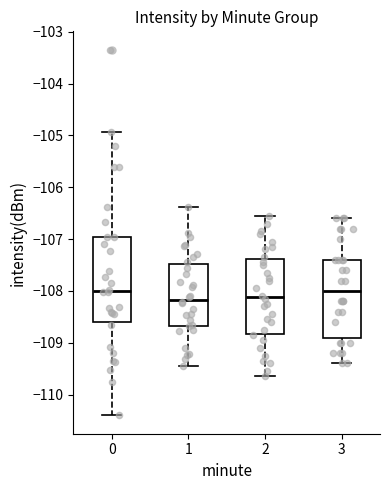

Reading left to right, read every box against the y-axis: the position of its median line, the range the box covers, and the ends of its whiskers. The values are not printed on the chart, so give them approximately, as read against the axis.

0: median -108.0, box -108.6 to -107.0, whiskers -110.4 to -104.9
1: median -108.2, box -108.7 to -107.5, whiskers -109.4 to -106.4
2: median -108.1, box -108.8 to -107.4, whiskers -109.6 to -106.5
3: median -108.0, box -108.9 to -107.4, whiskers -109.4 to -106.6